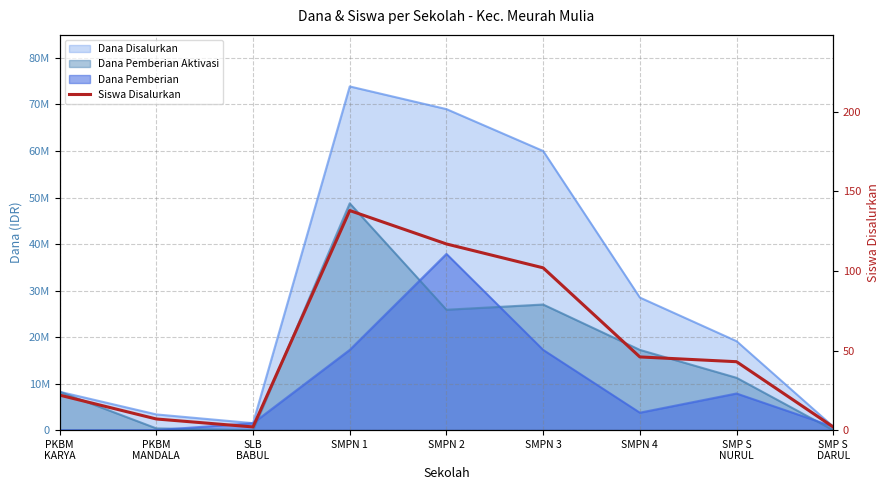

Where is the first local maximum?

SMPN 1